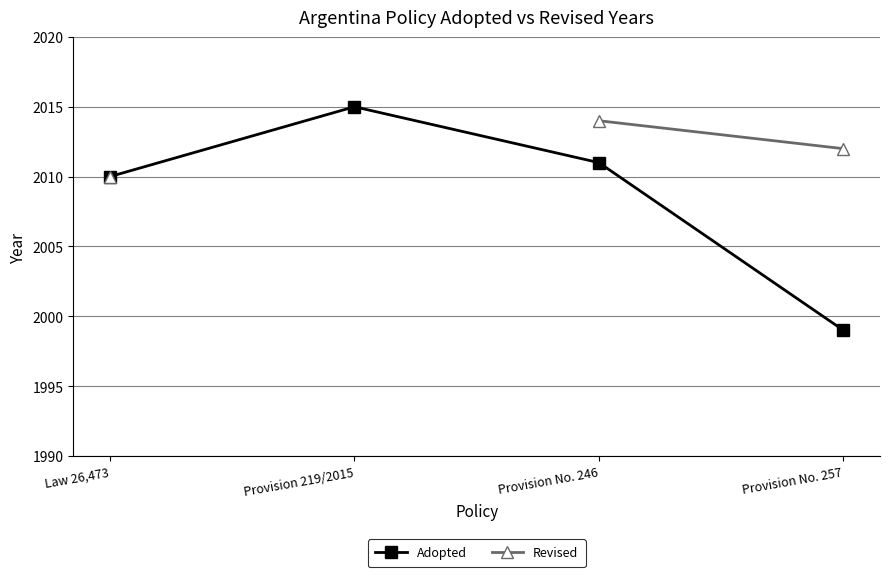

How many values in the Revised series are below 2012?

1